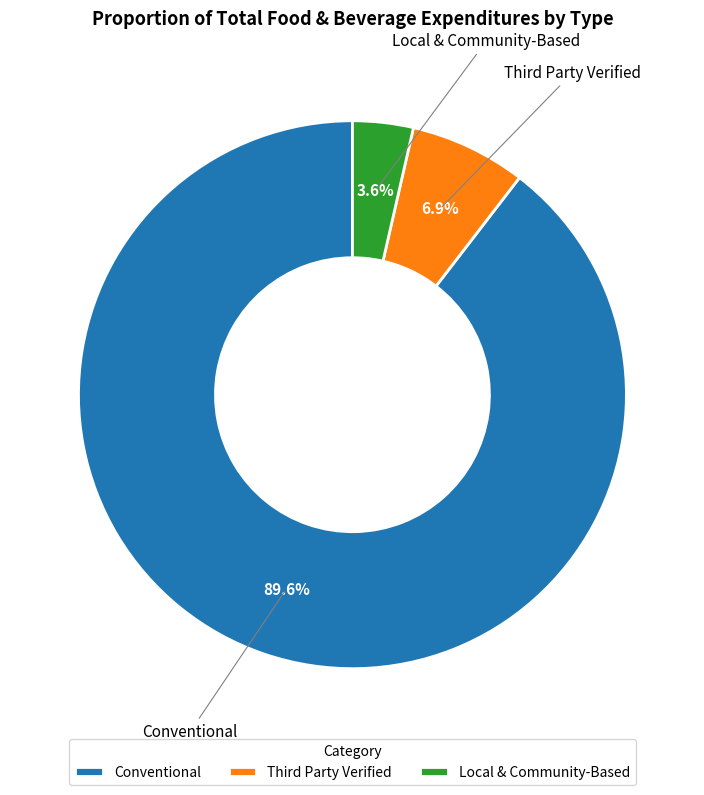

What is the largest slice in the pie chart?

Conventional